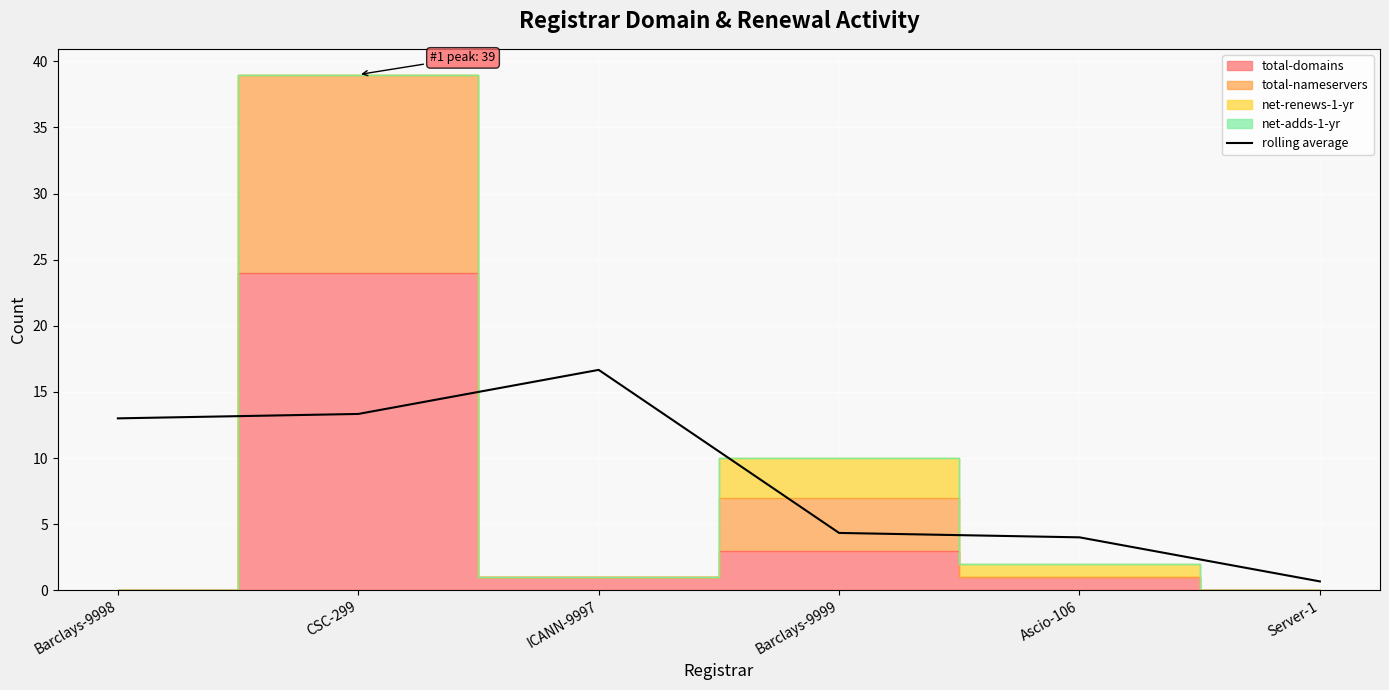

The chart shows a value of 4.3 at Barclays-9999. True or false?

True